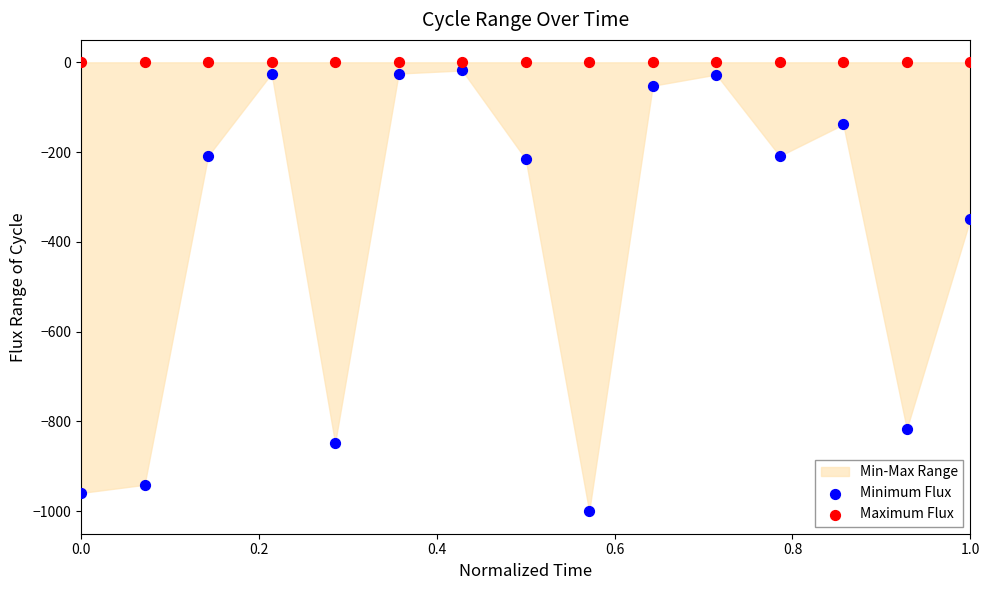

Across all series, what Y value is closest to -500?

-349.2